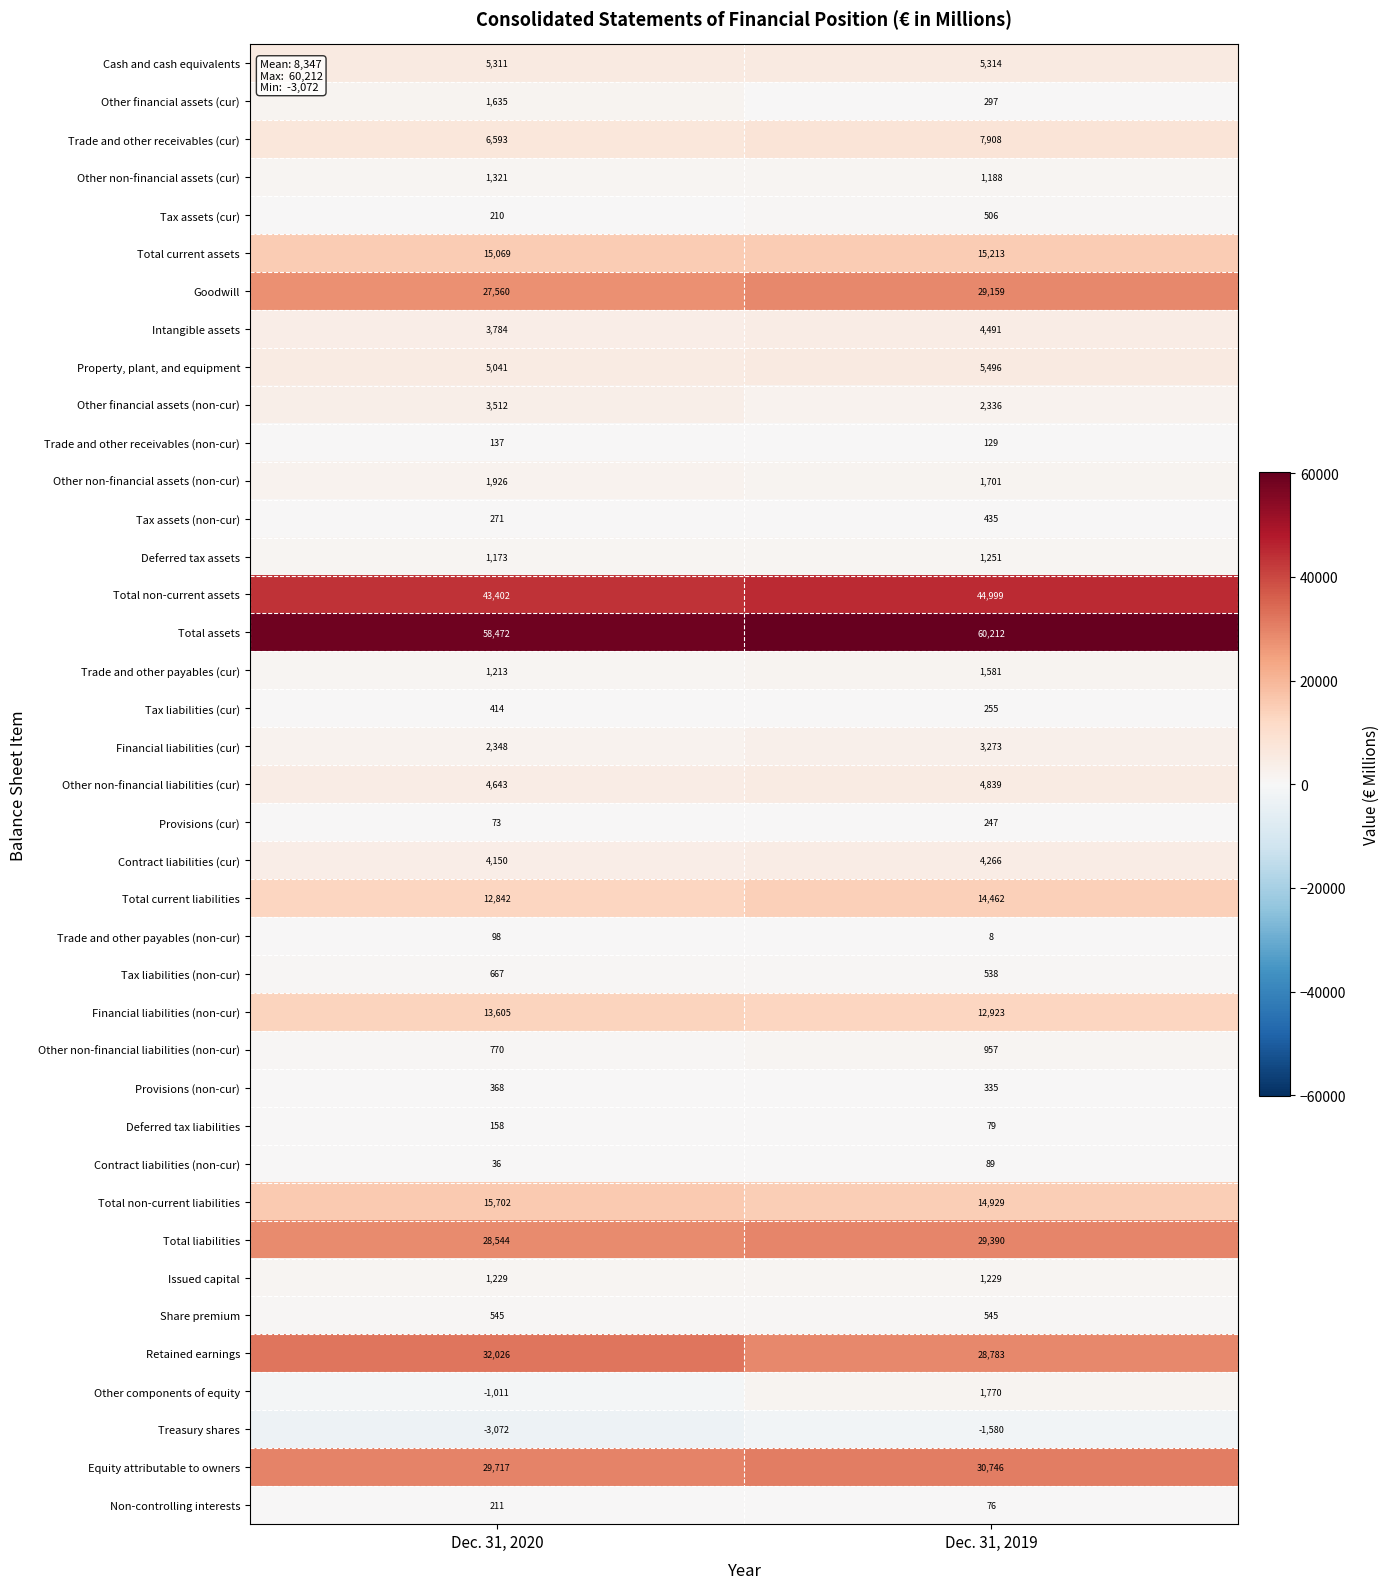

Rank the series at Dec. 31, 2020 from lowest to highest value.

Treasury shares, Other components of equity, Contract liabilities (non-cur), Provisions (cur), Trade and other payables (non-cur), Trade and other receivables (non-cur), Deferred tax liabilities, Tax assets (cur), Non-controlling interests, Tax assets (non-cur), Provisions (non-cur), Tax liabilities (cur), Share premium, Tax liabilities (non-cur), Other non-financial liabilities (non-cur), Deferred tax assets, Trade and other payables (cur), Issued capital, Other non-financial assets (cur), Other financial assets (cur), Other non-financial assets (non-cur), Financial liabilities (cur), Other financial assets (non-cur), Intangible assets, Contract liabilities (cur), Other non-financial liabilities (cur), Property, plant, and equipment, Cash and cash equivalents, Trade and other receivables (cur), Total current liabilities, Financial liabilities (non-cur), Total current assets, Total non-current liabilities, Goodwill, Total liabilities, Equity attributable to owners, Retained earnings, Total non-current assets, Total assets